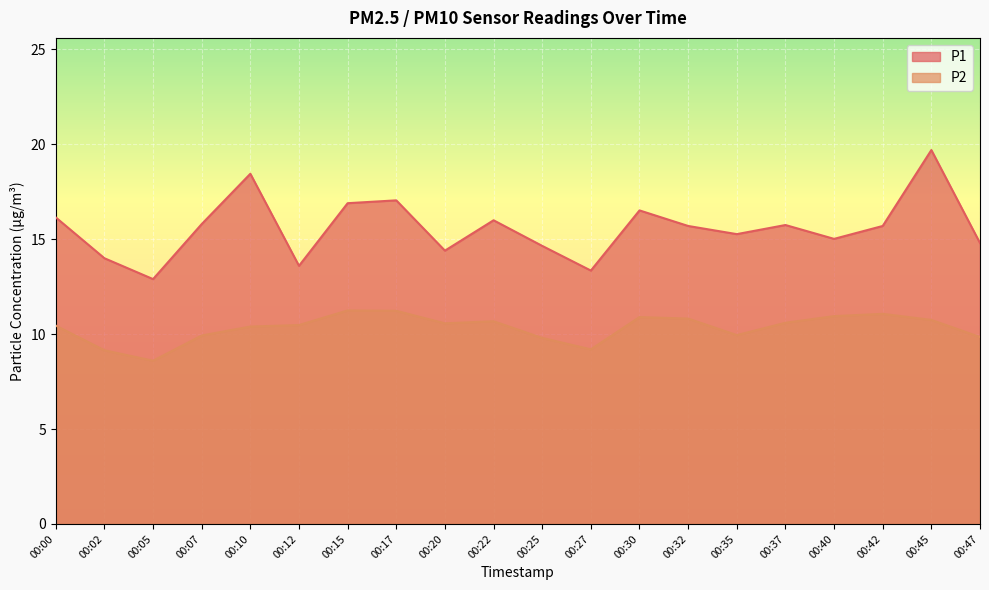

What is the total value across all series at 00:42?

26.8